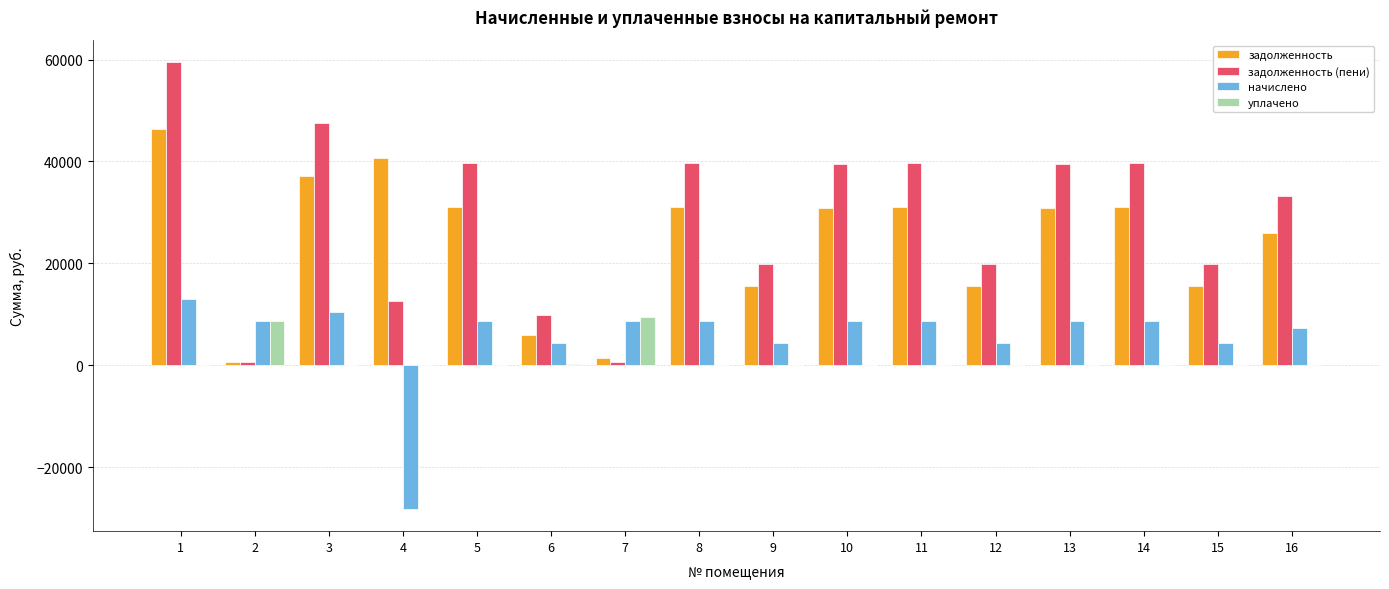

True or false: начислено has a value of 12666.1 at 5.

False